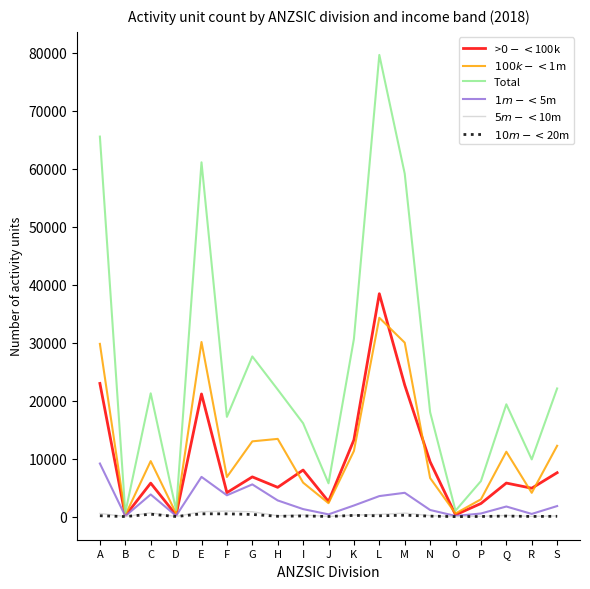

At which category does the chart reach its peak across all series?

L